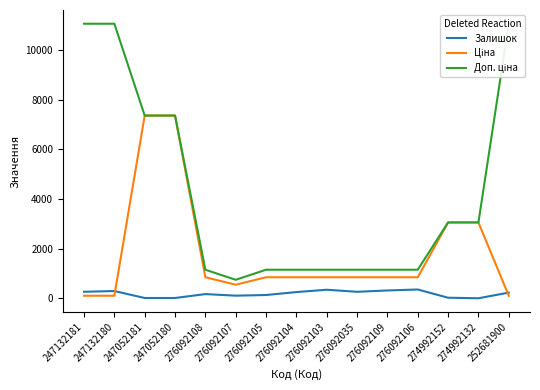

What is the total value across all series at 276092106?

2373.3